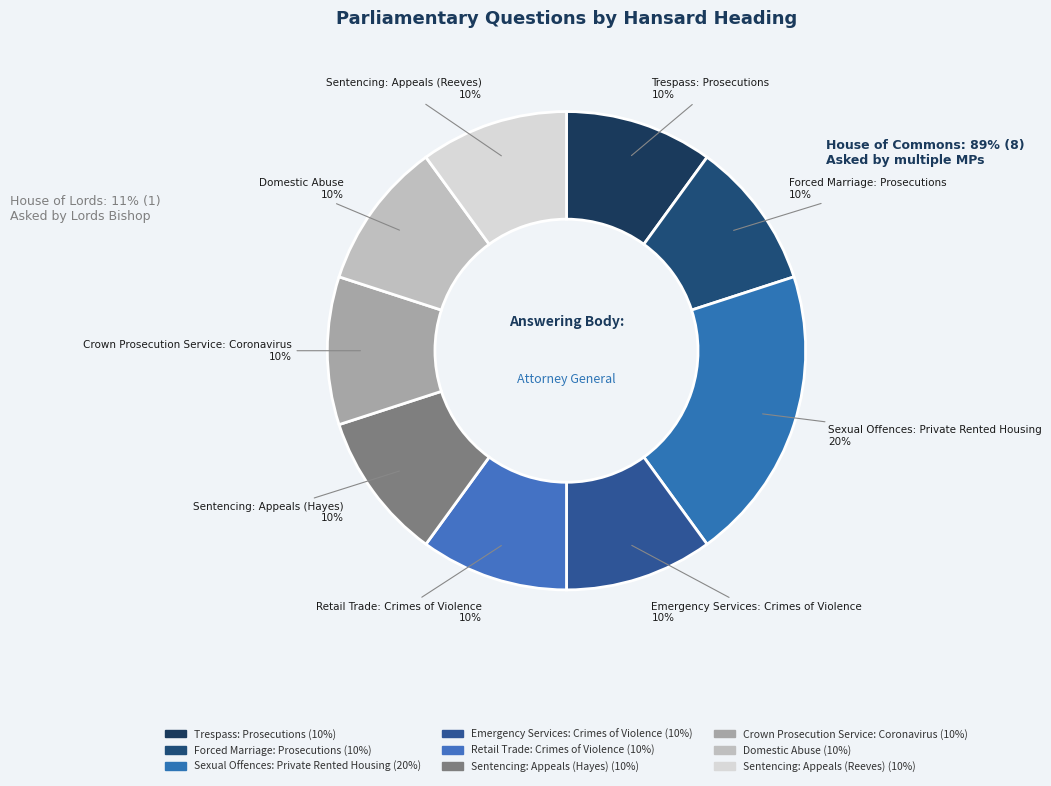

Rank the categories by value from highest to lowest.

Sexual Offences: Private Rented Housing, Trespass: Prosecutions, Forced Marriage: Prosecutions, Emergency Services: Crimes of Violence, Retail Trade: Crimes of Violence, Sentencing: Appeals (Hayes), Crown Prosecution Service: Coronavirus, Domestic Abuse, Sentencing: Appeals (Reeves)